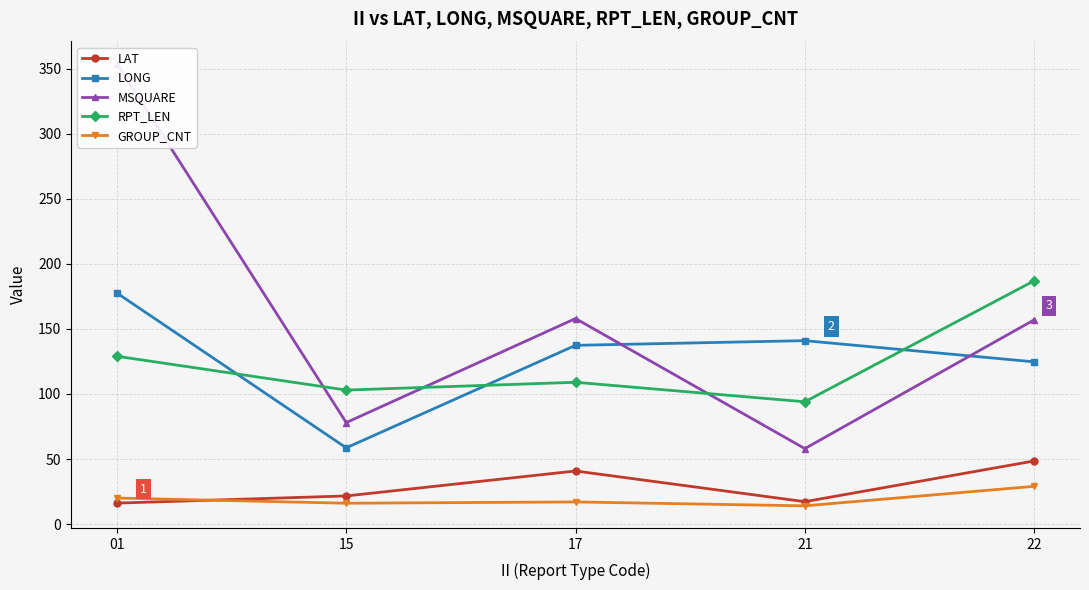

Where does the LAT series first go above 21?

15